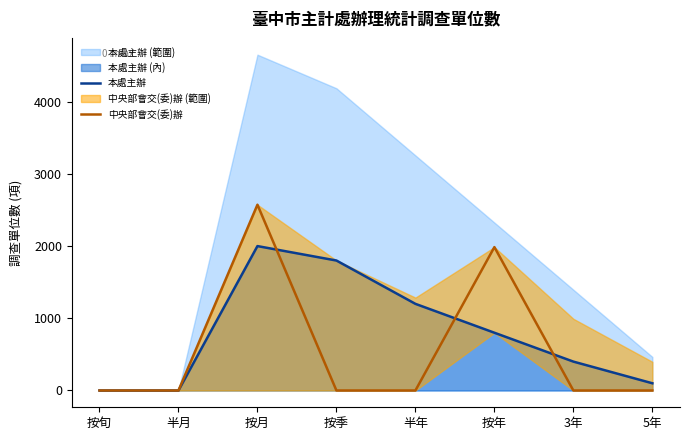

Where is 中央部會交(委)辦 nearest to the value 1286?

按年